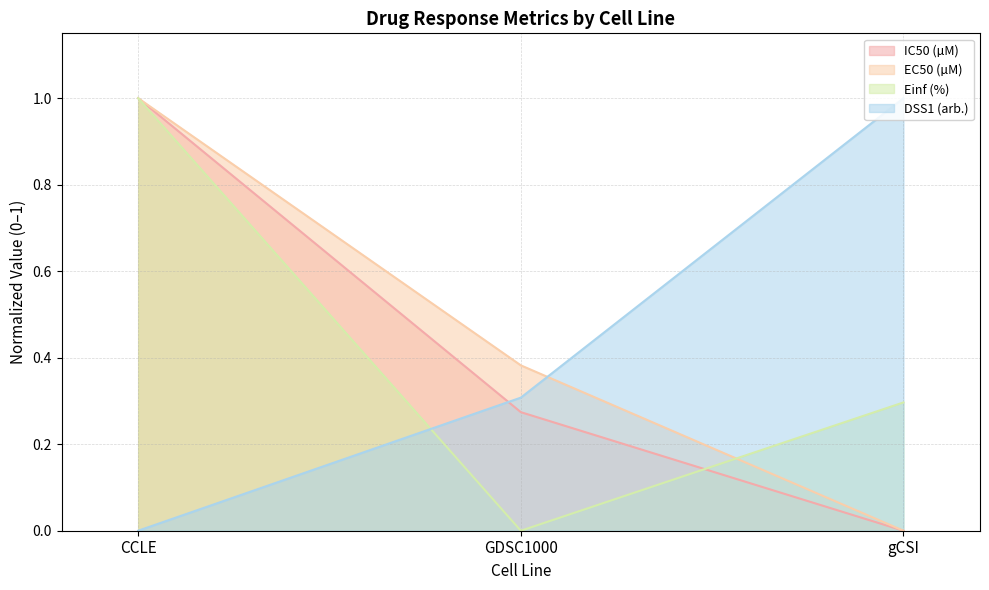

At which label does DSS1 (arb.) reach its peak?

gCSI